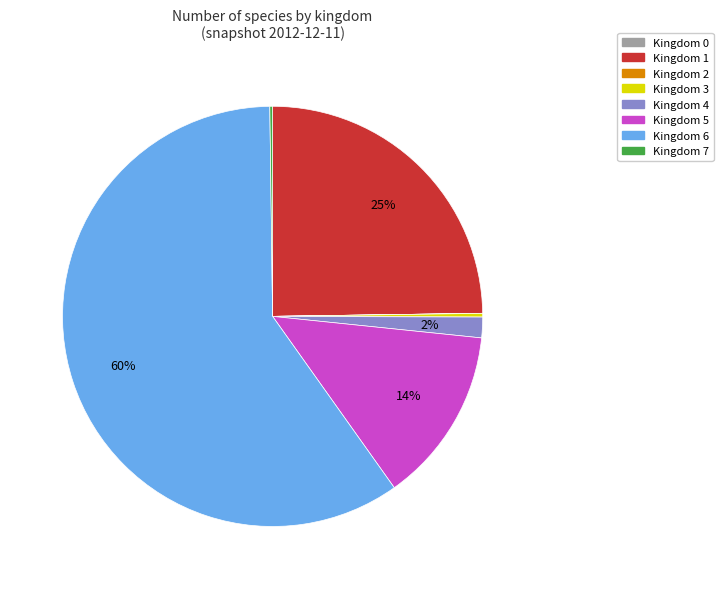

Does any single category account for the majority?

Yes